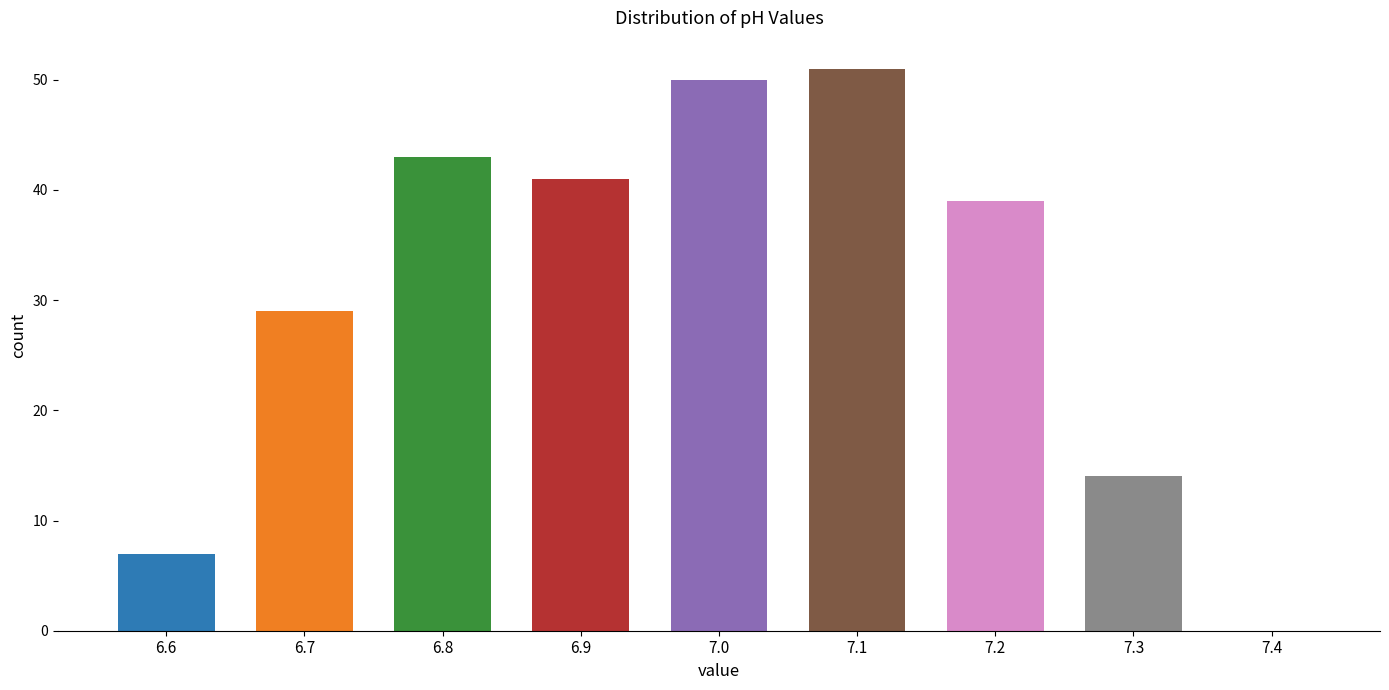

Reading left to right, transcribe all the data shown in this chart.

6.6=7	6.7=29	6.8=43	6.9=41	7.0=50	7.1=51	7.2=39	7.3=14	7.4=0